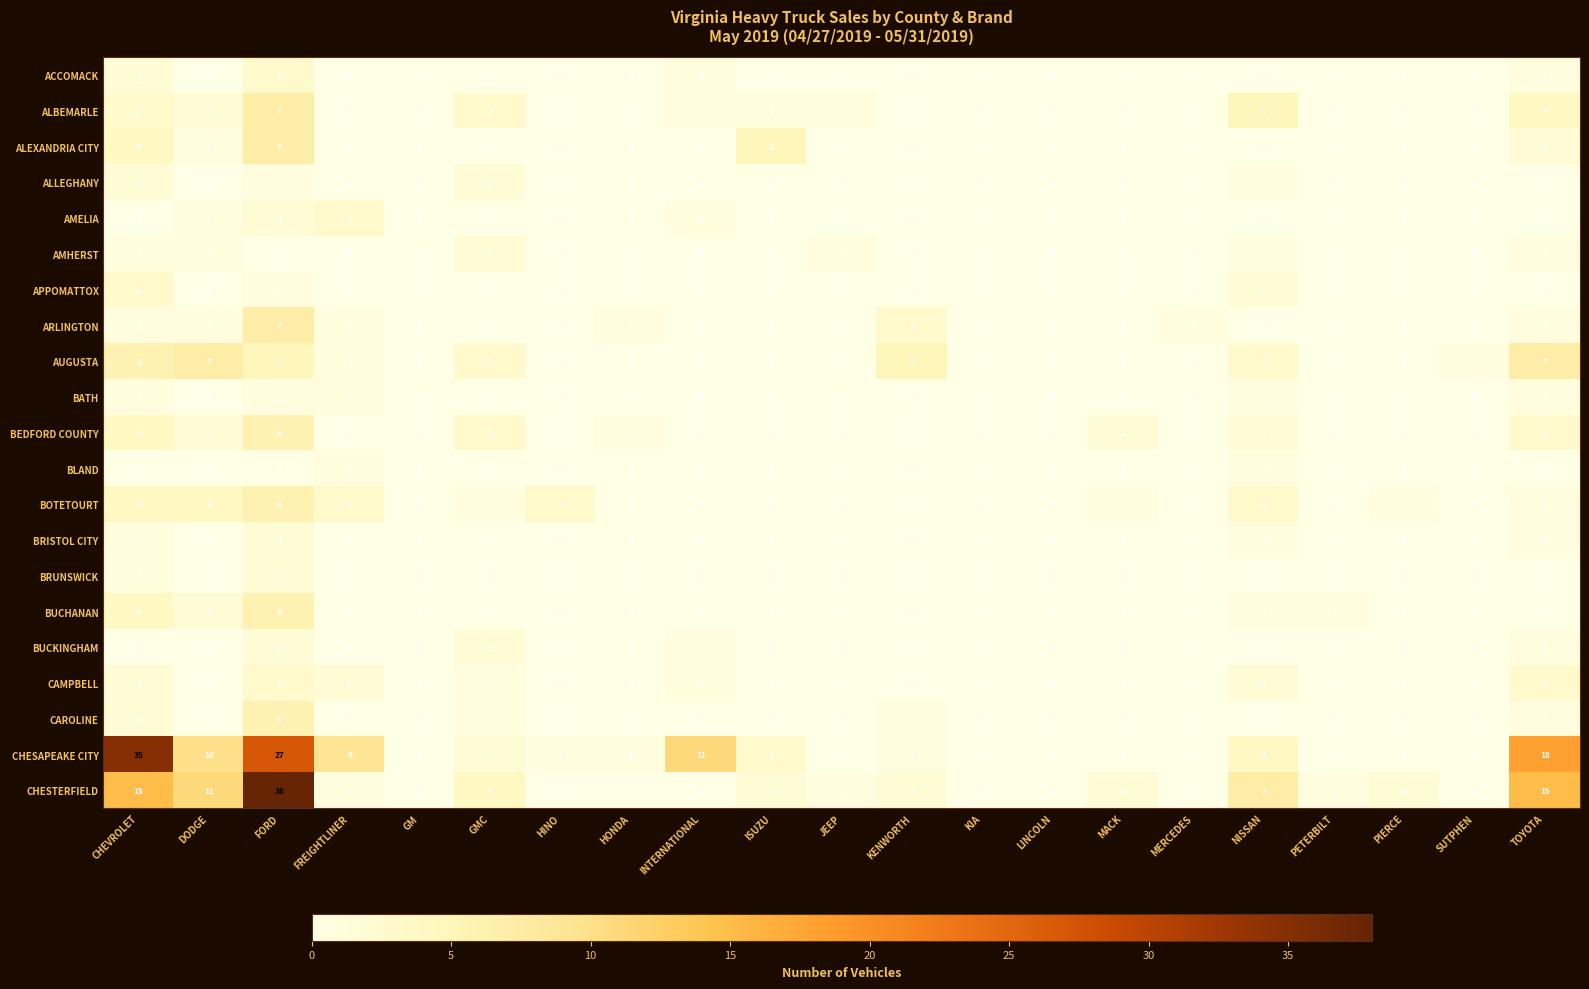

What is the difference between the highest and lowest values at TOYOTA?

18